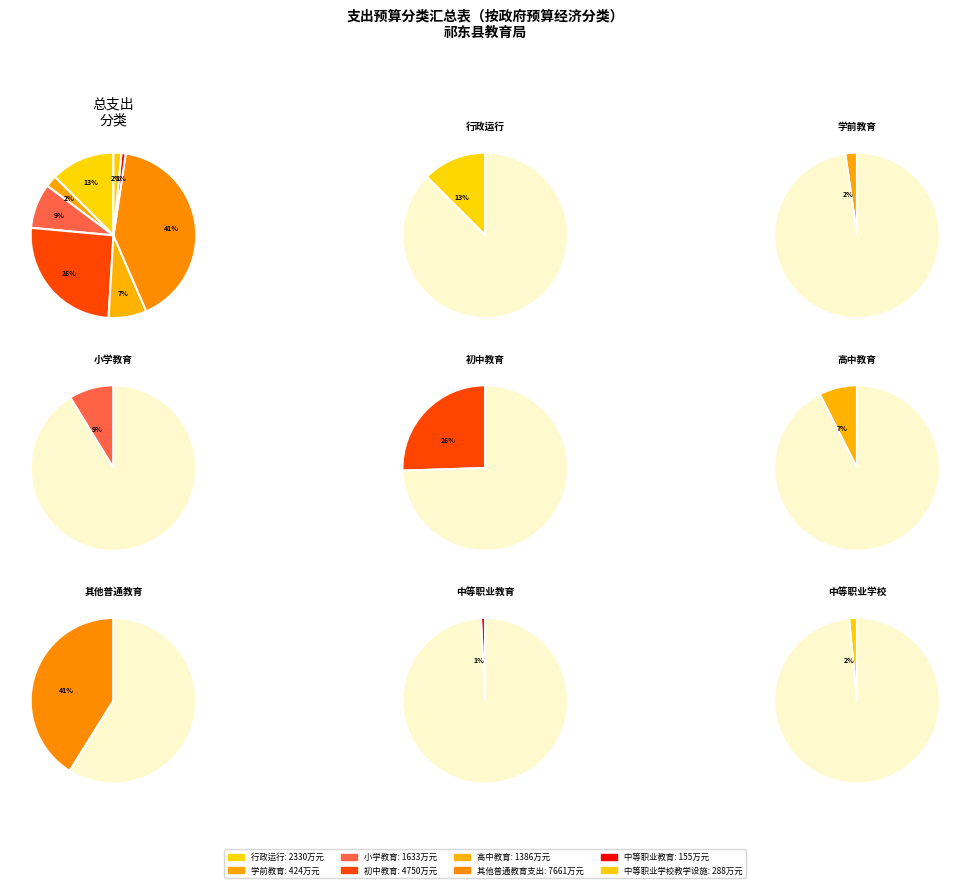

Is there any slice that represents more than half of the pie?

No